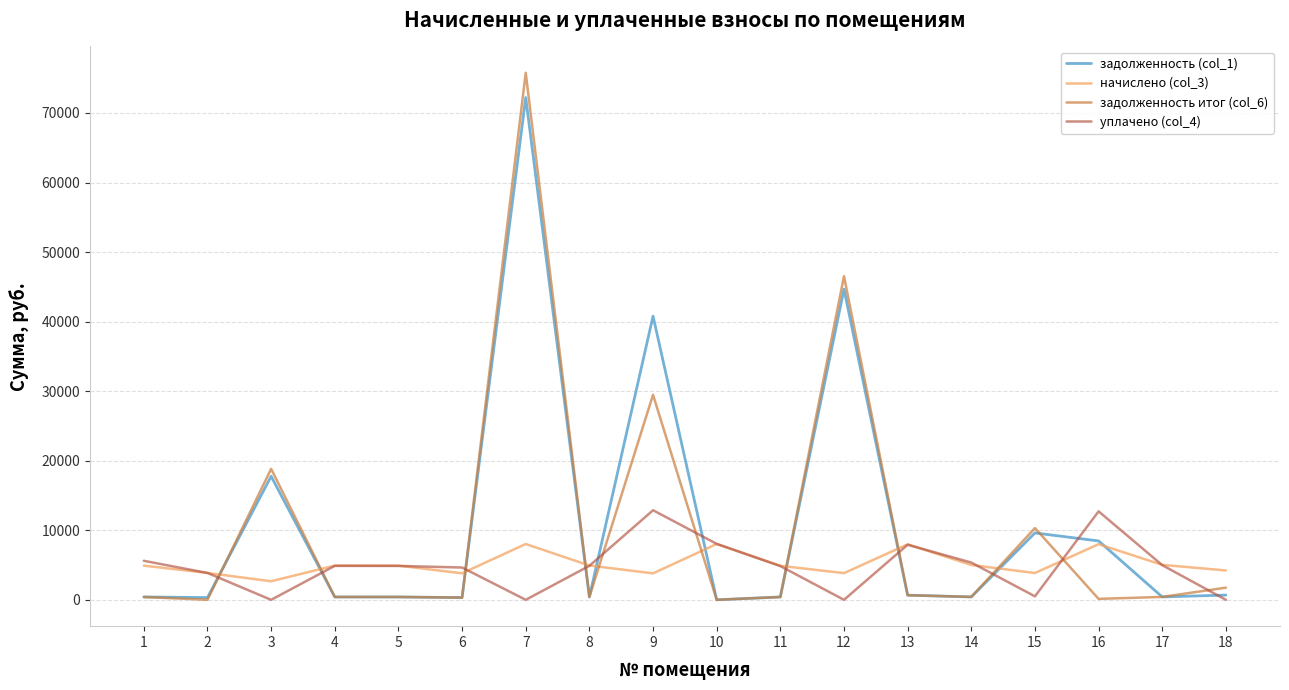

Does the chart have visible grid lines?

Yes